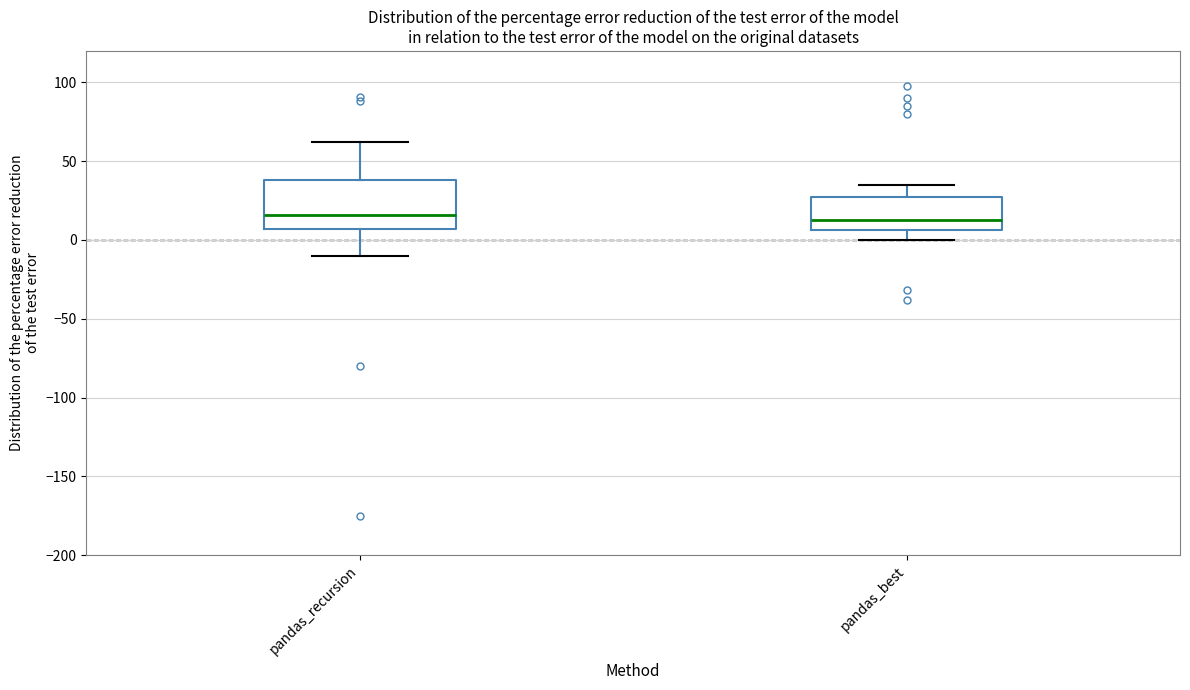

Reading left to right, transcribe this box plot: for each box, give where its median line is, the range the box spans, and where its two whiskers end, as read against the y-axis. The values are not printed on the chart, so give them approximately, as read against the axis.

pandas_recursion: median 15, box 5 to 40, whiskers -10 to 60
pandas_best: median 15, box 5 to 25, whiskers 0 to 35